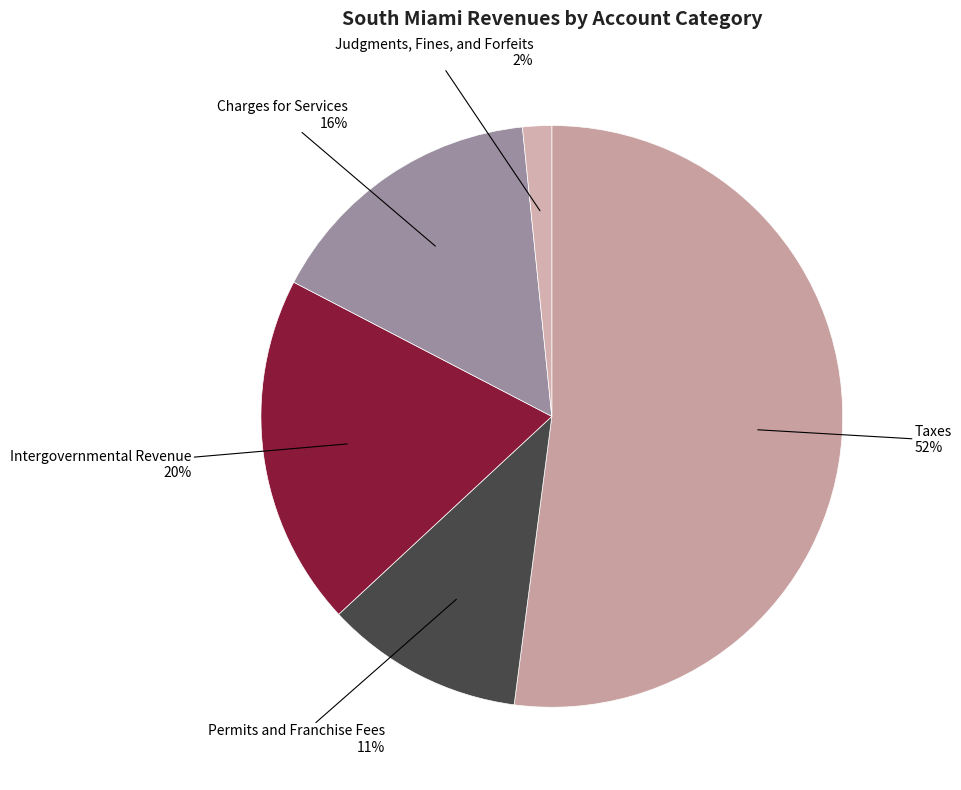

To the nearest percent, what portion does Charges for Services represent?

16%